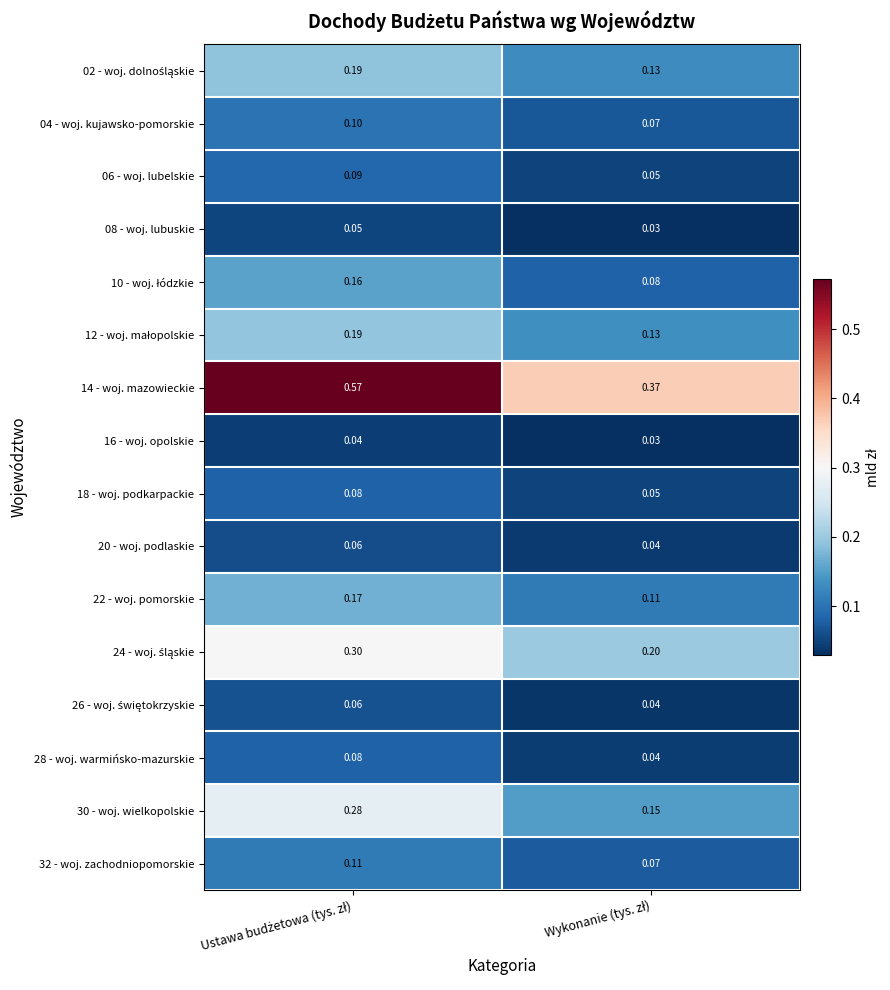

How many data points does each series have?

2